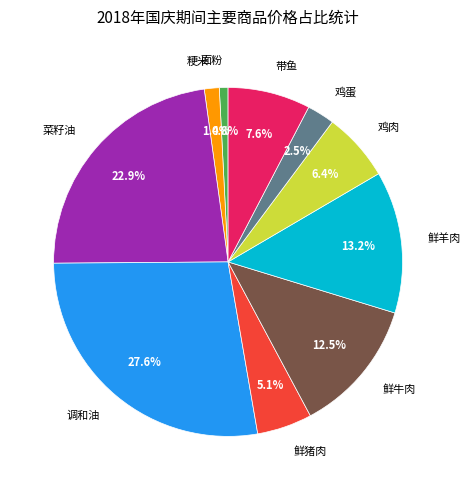

Which slice is the largest?

调和油